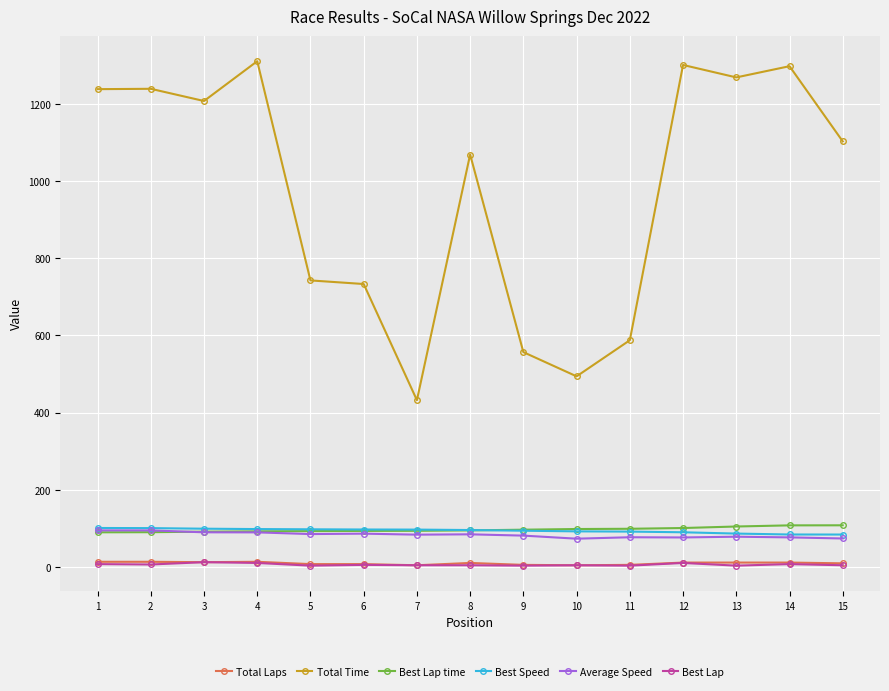

What is the spread (max minus min) of values at 9?

553.5